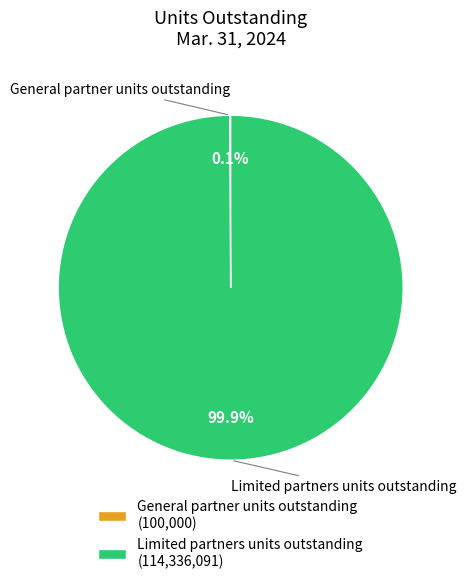

What percentage is the Limited partners units outstanding slice, to the nearest percent?

100%